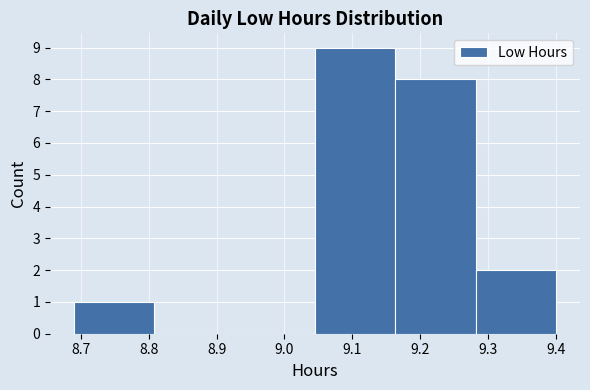

How tall is the bar that spans 9.05 to 9.16 on the x-axis? Neither the bar edges nor the heights are printed on the chart, so give them approximately, as read against the axes.

9